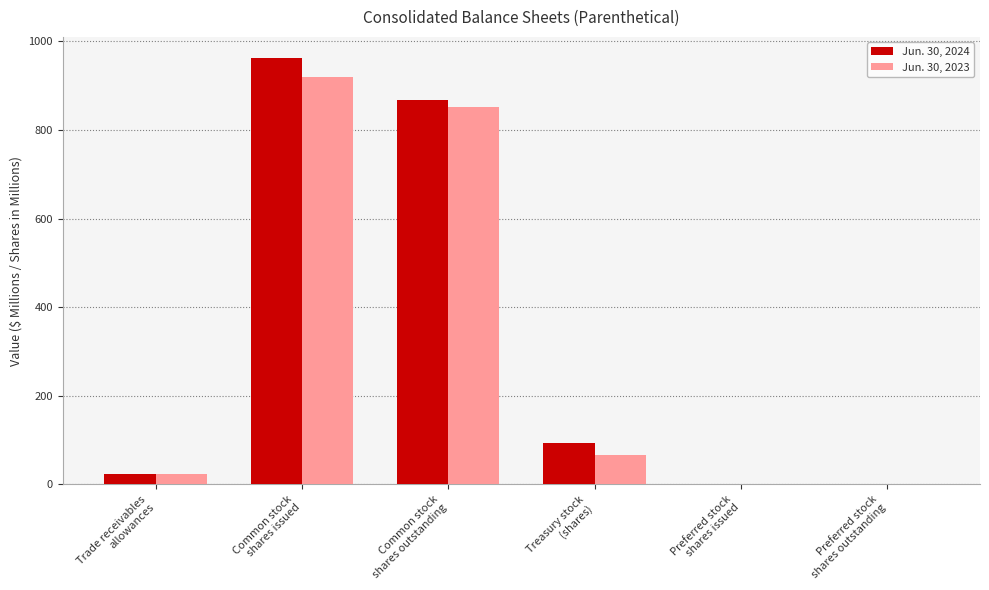

What are all the series names shown in the legend?

Jun. 30, 2024, Jun. 30, 2023